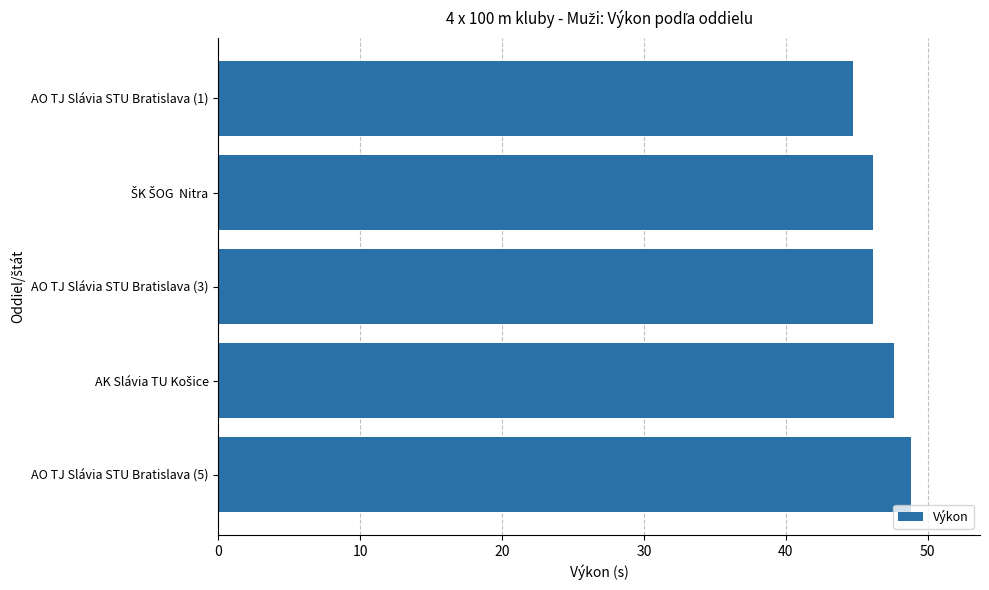

How many bars are there in total?

5